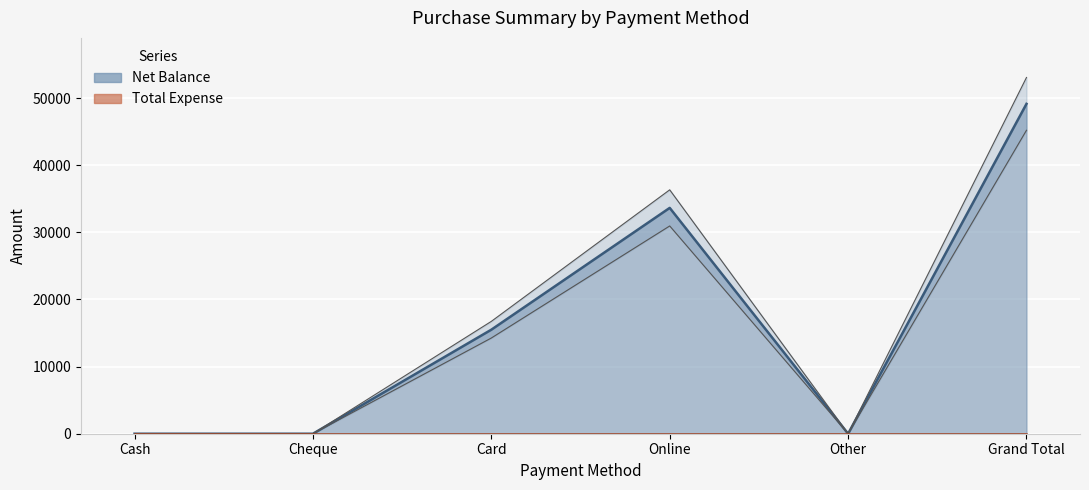

Where is the data nearest to the value 24575?

Card